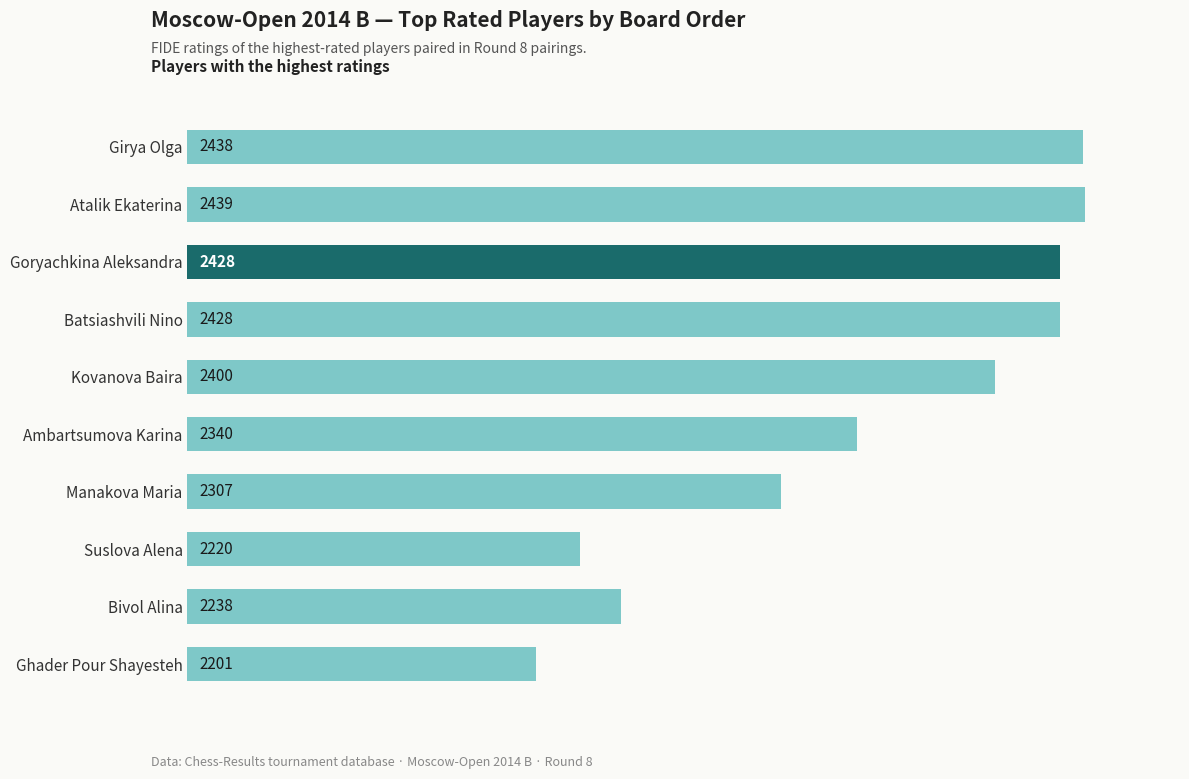

Which label corresponds to the largest value in the chart?

Atalik Ekaterina